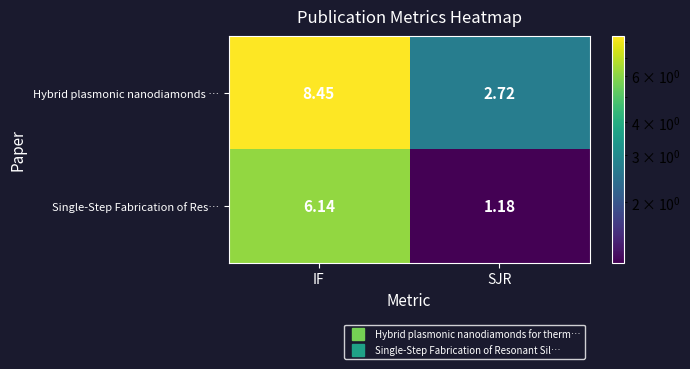

Which category has the lowest value in the Single-Step Fabrication of Res… series?

SJR